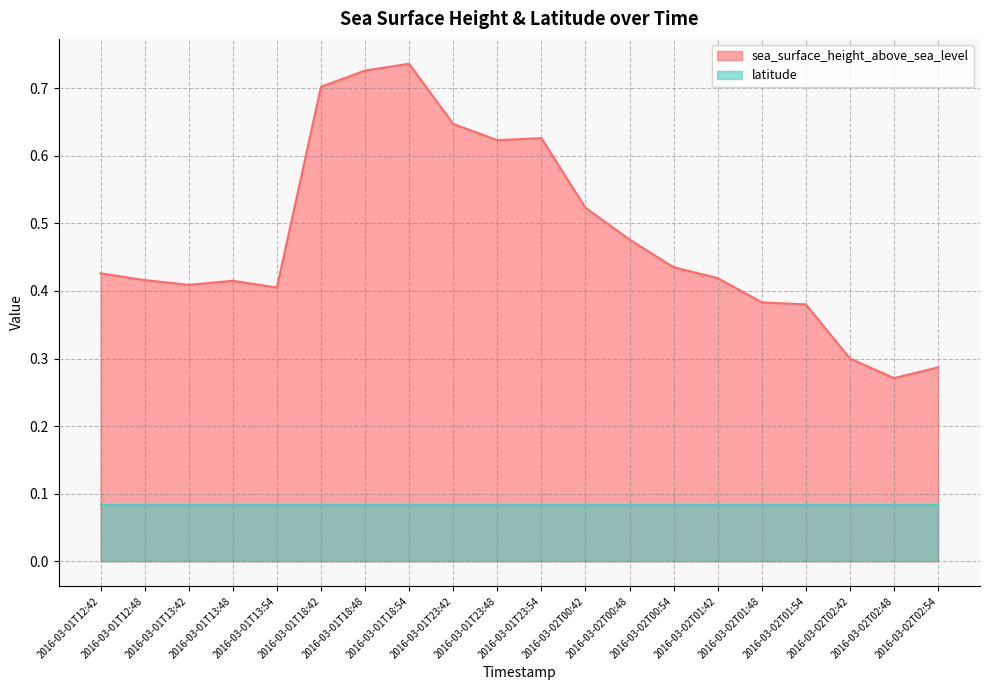

How many points are lower than both their immediate neighbors (excluding endpoints)?

4